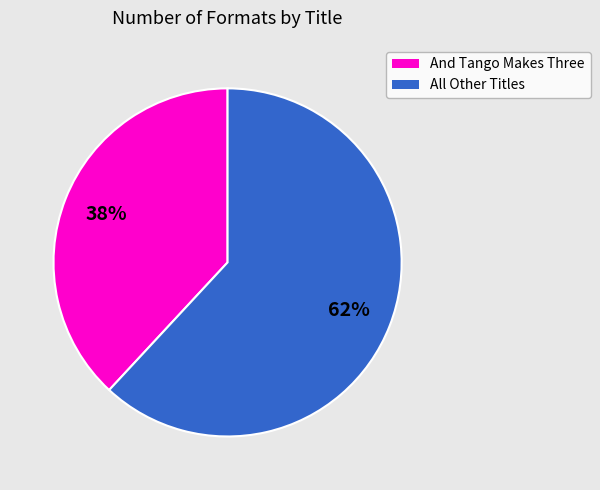

To the nearest percent, what is the average slice percentage?

50%